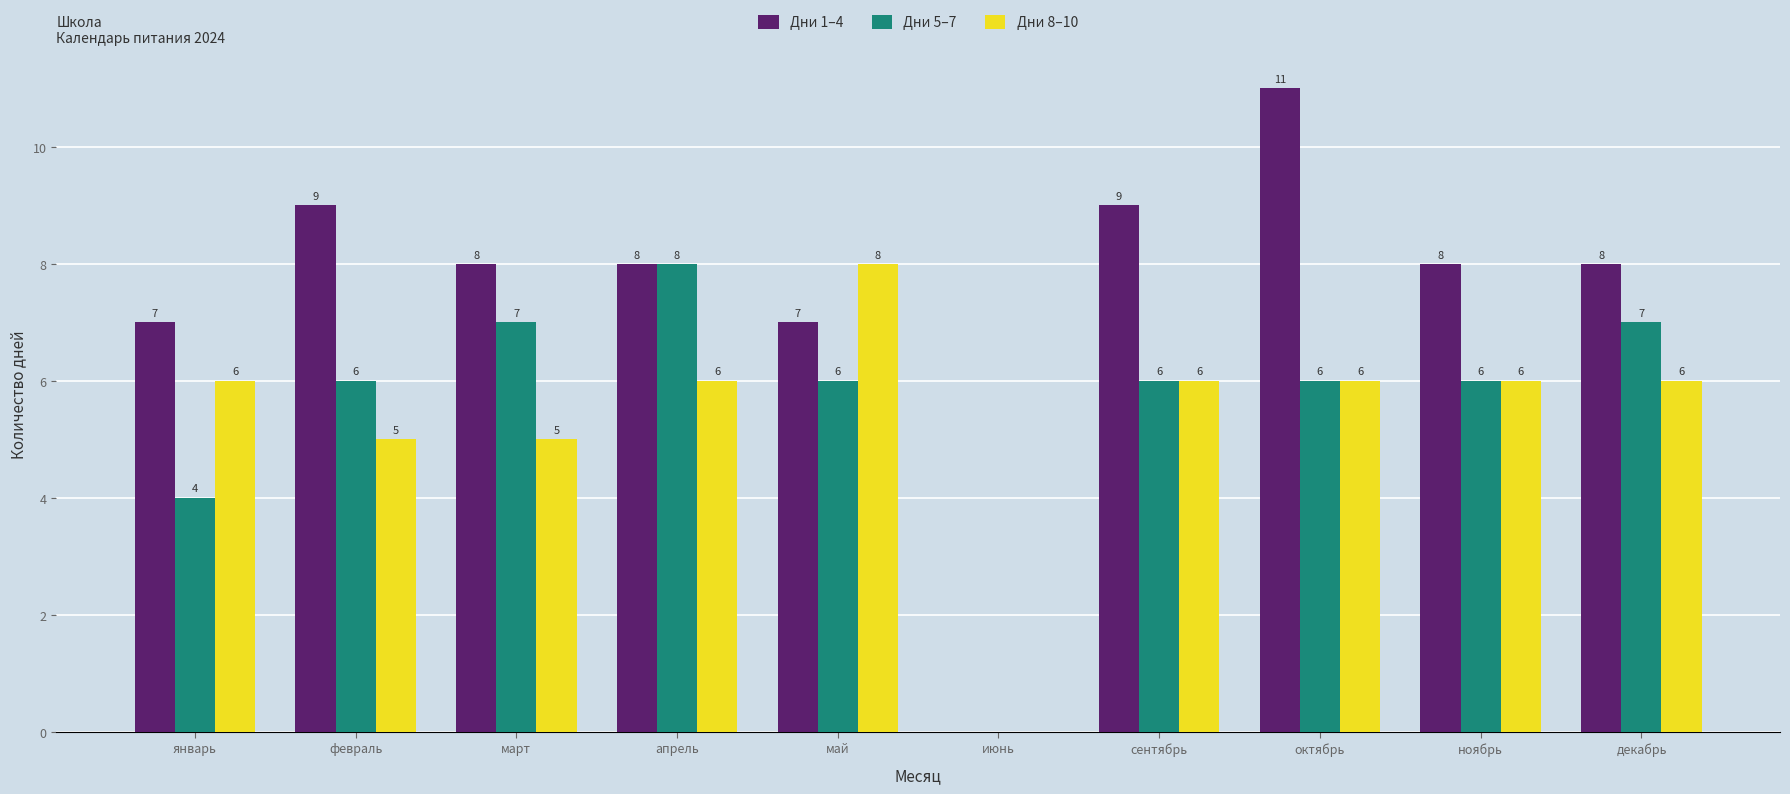

The value of Дни 1–4 at май is 7. True or false?

True